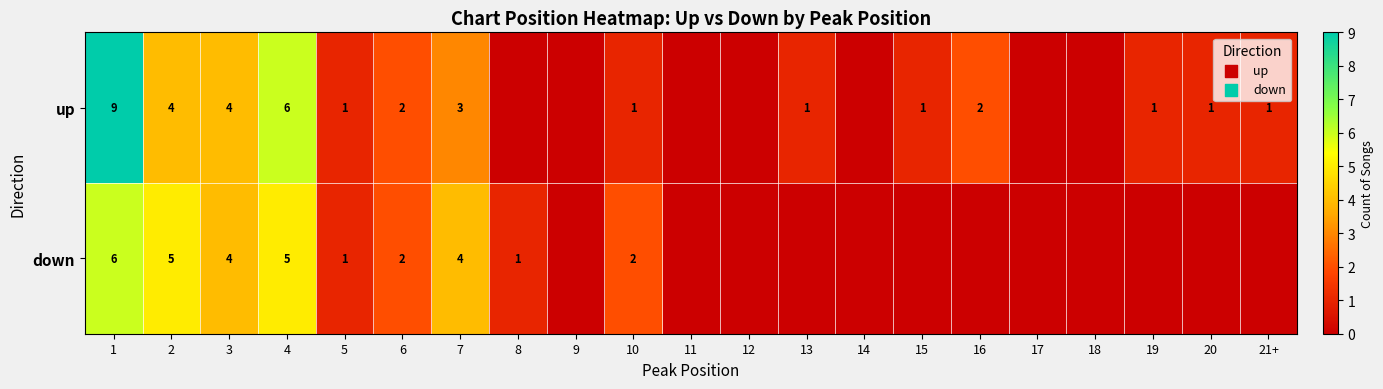

What is the total value across all series at 1?

15